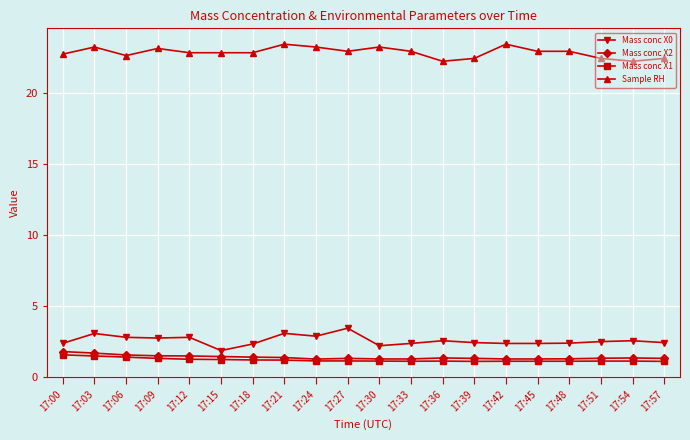

What are all the series names shown in the legend?

Mass conc X0, Mass conc X2, Mass conc X1, Sample RH